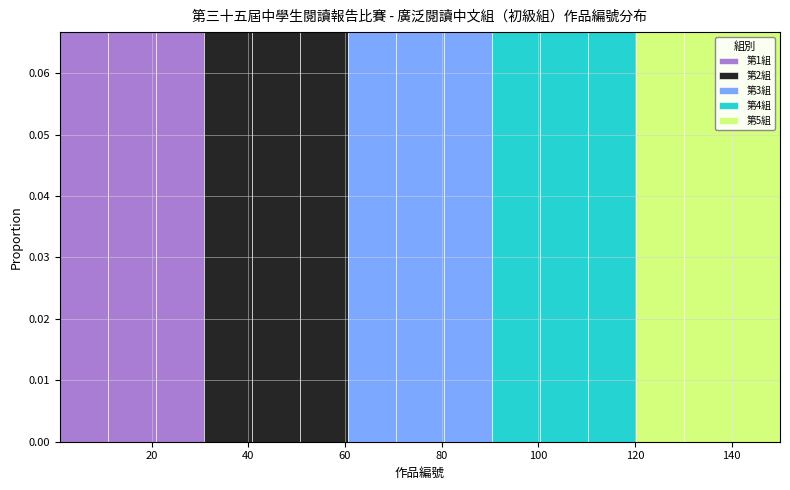

What is the total height of the stacked bar covering 120 to 130 on the x-axis? Neither the bar edges nor the heights are printed on the chart, so give them approximately, as read against the axes.

0.067